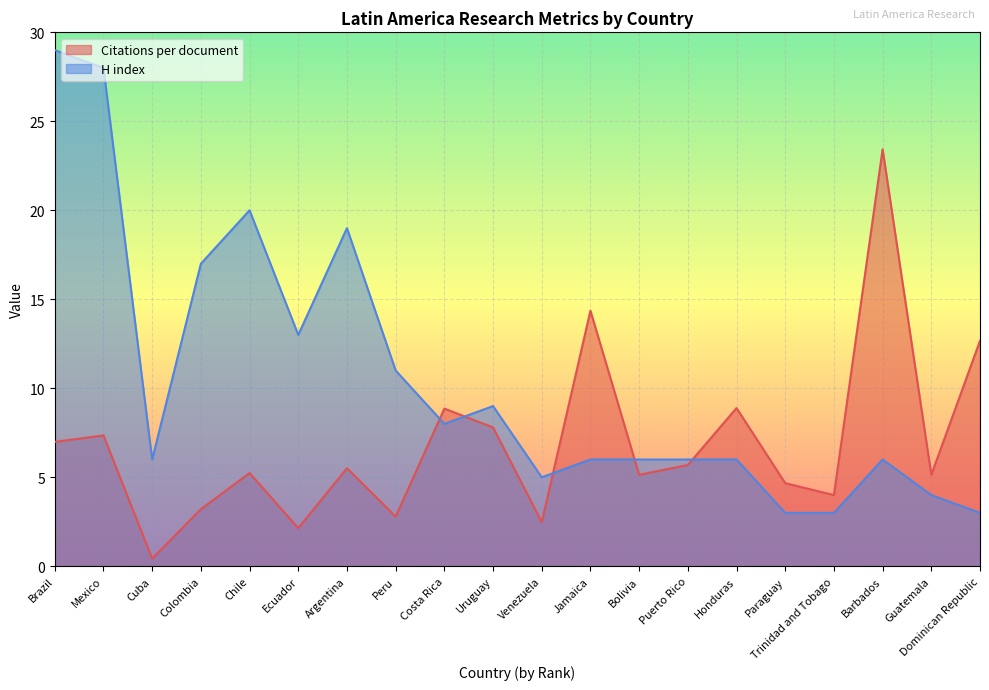

How many lines are shown in the chart?

2